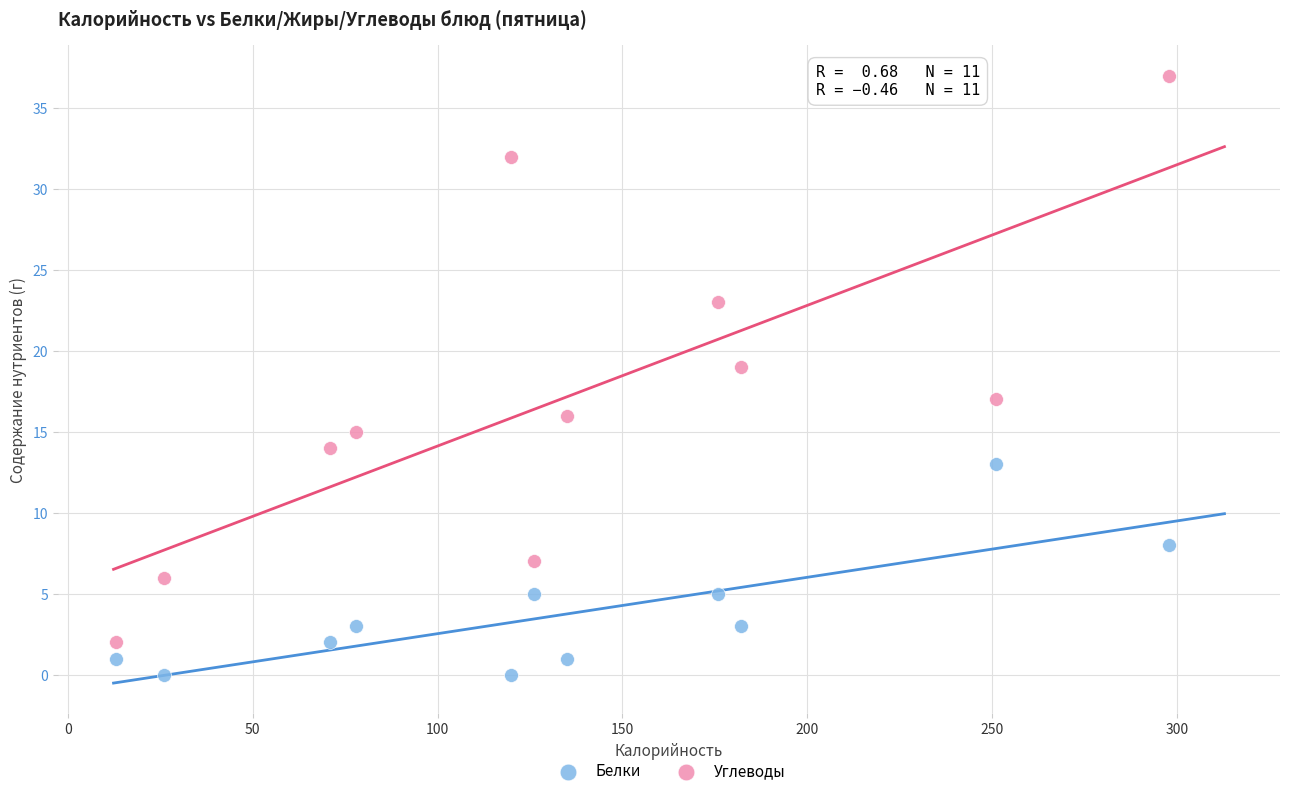

Which series contains the lowest Y value?

Белки